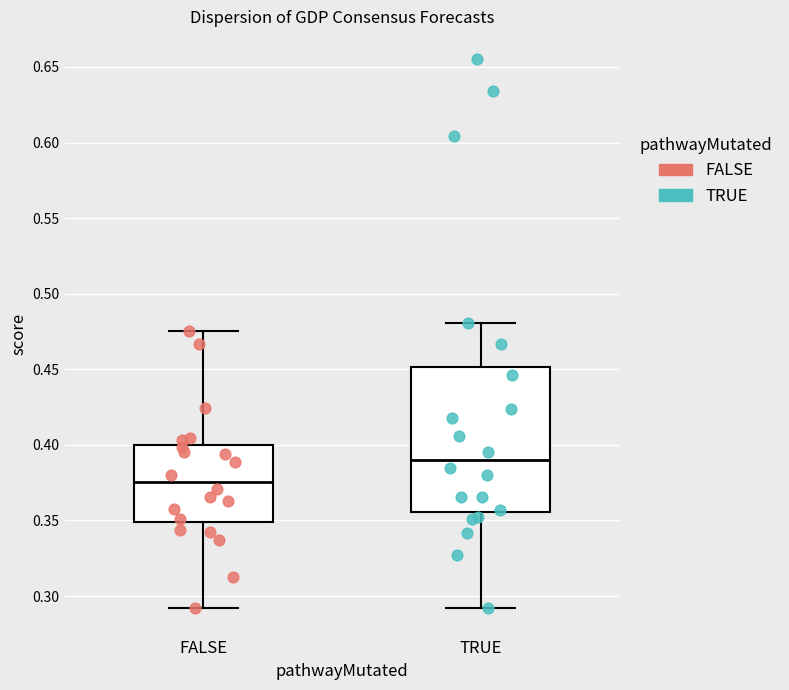

Which box's median line is the highest?

TRUE